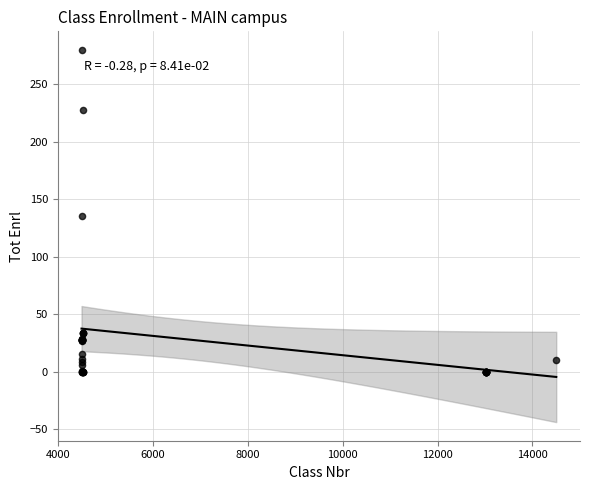

What Y value in the scatter plot is closest to 140?

136